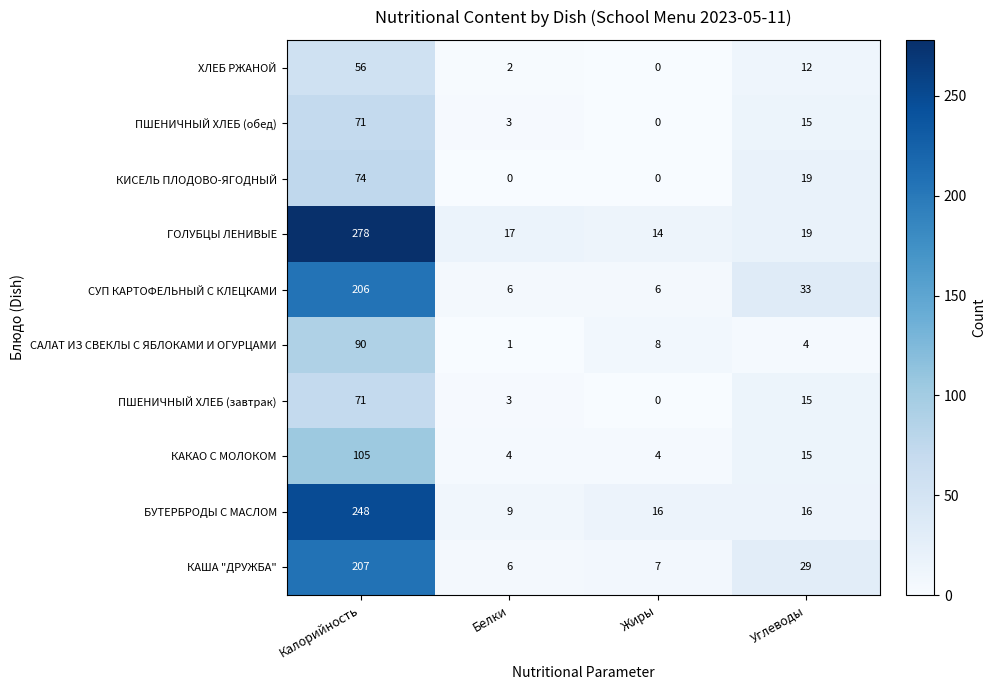

The ХЛЕБ РЖАНОЙ series shows 2 at Белки. True or false?

True